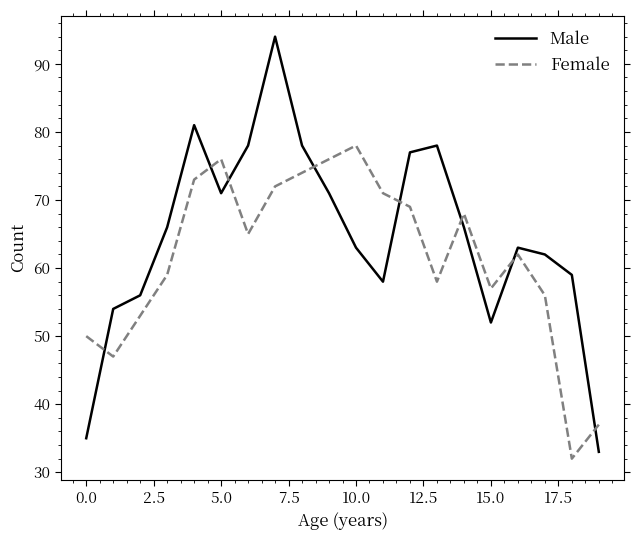

After their last crossing, which series has the higher values: Male or Female?

Female